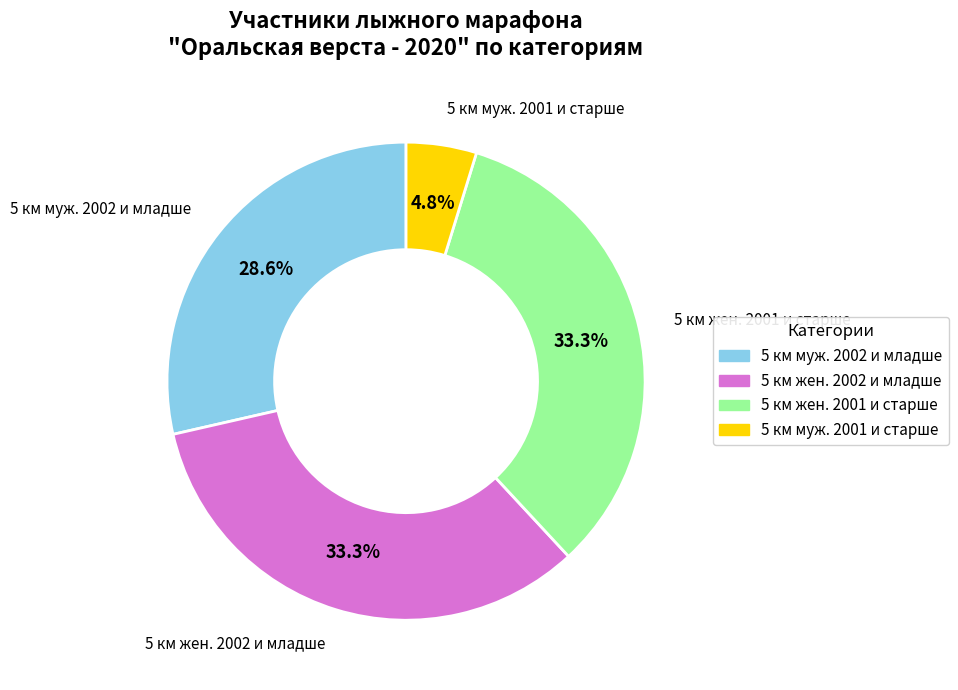

Is there a majority slice in this chart?

No